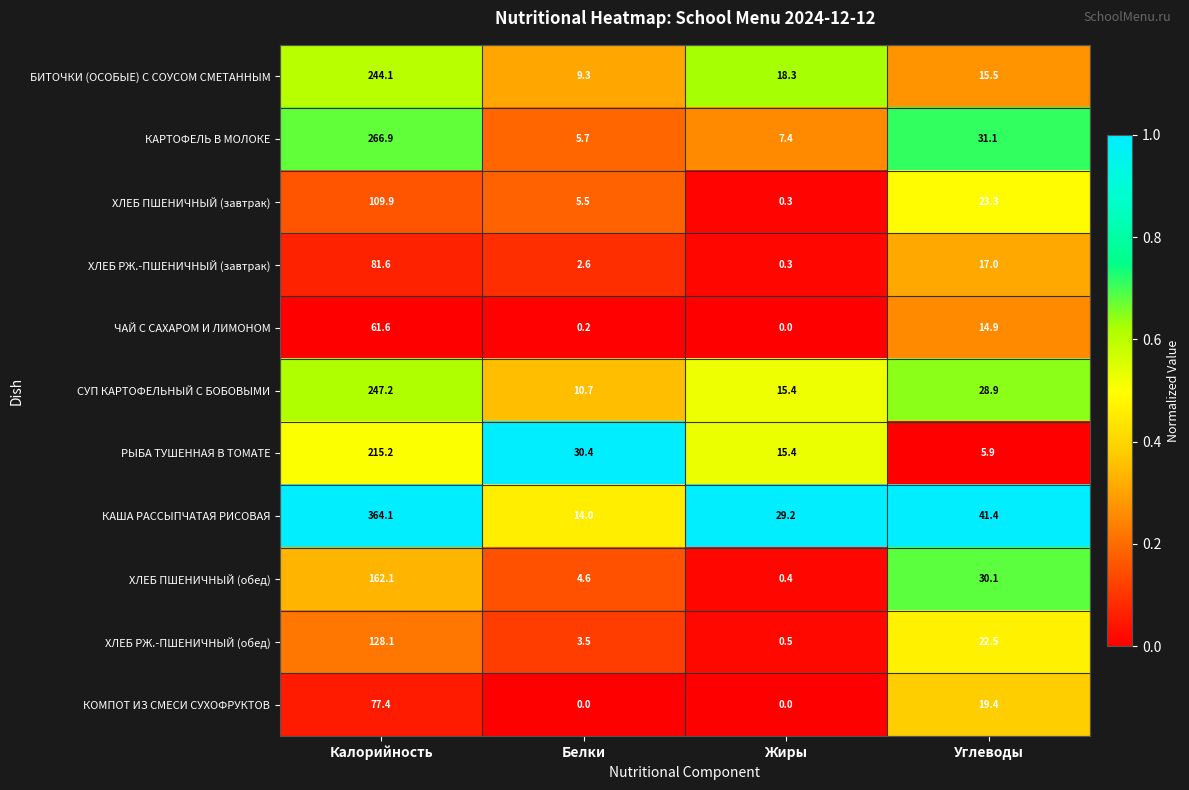

At which label does СУП КАРТОФЕЛЬНЫЙ С БОБОВЫМИ reach its peak?

Калорийность